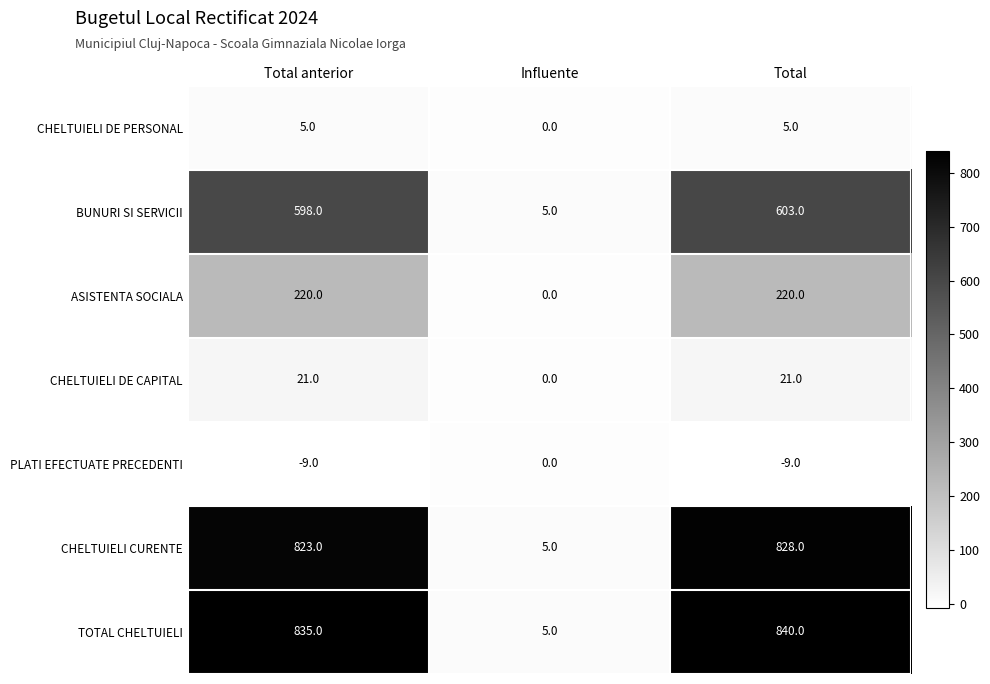

What is the total value across all series at Influente?

15